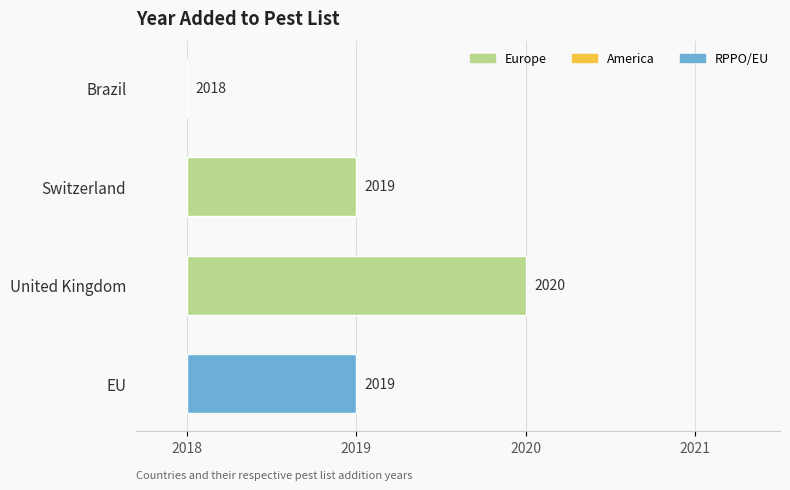

Which label corresponds to the smallest value in the chart?

Brazil